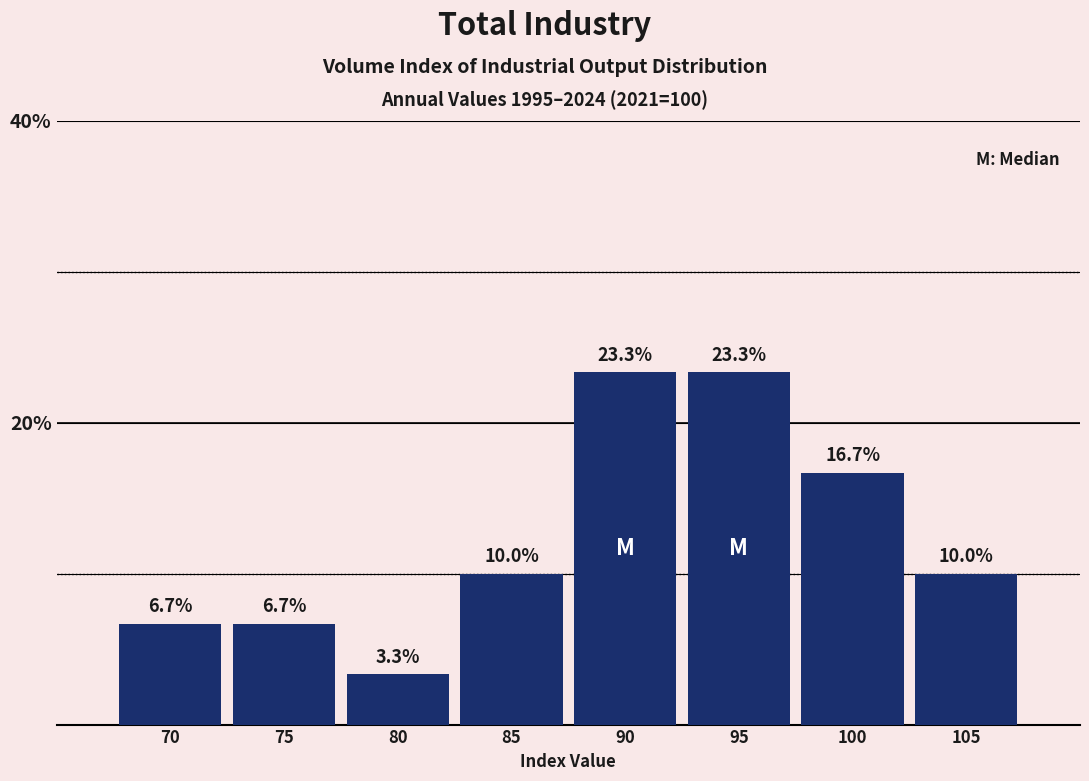

Reading left to right, what are all the values shown in this chart?

70=6.7	75=6.7	80=3.3	85=10.0	90=23.3	95=23.3	100=16.7	105=10.0